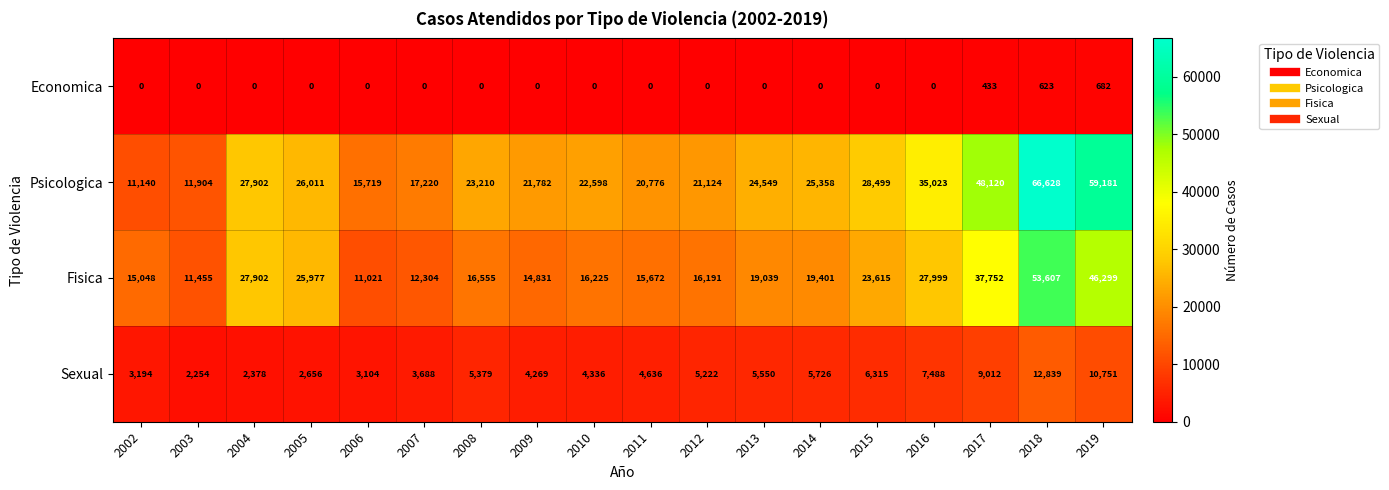

Which series has the largest total across all categories?

Psicologica